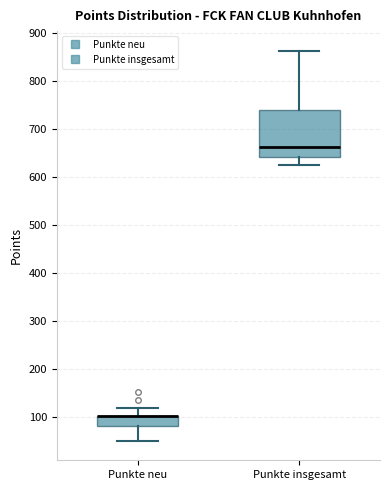

Reading left to right, read every box against the y-axis: the position of its median line, the range the box covers, and the ends of its whiskers. The values are not printed on the chart, so give them approximately, as read against the axis.

Punkte neu: median 100 (drawn on the box's upper edge), box 80 to 100, whiskers 50 to 120
Punkte insgesamt: median 660, box 640 to 740, whiskers 630 to 860